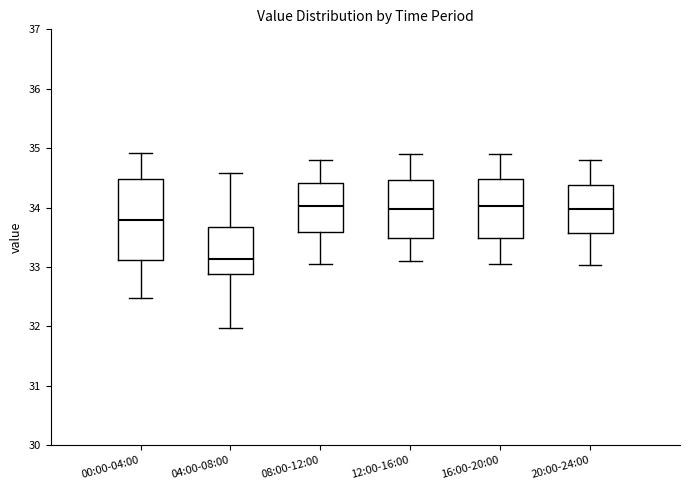

Where is the upper edge of the box for 08:00-12:00 on the y-axis? The values are not printed on the chart, so give them approximately, as read against the axis.

34.4